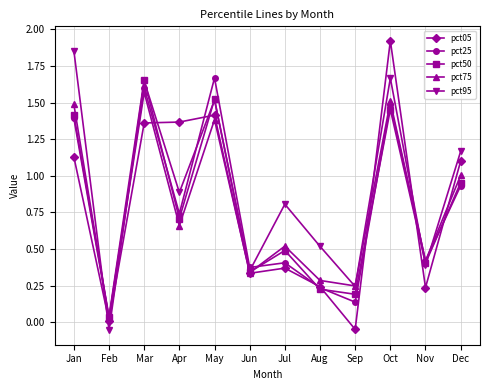

At which label does pct05 reach its minimum?

Sep